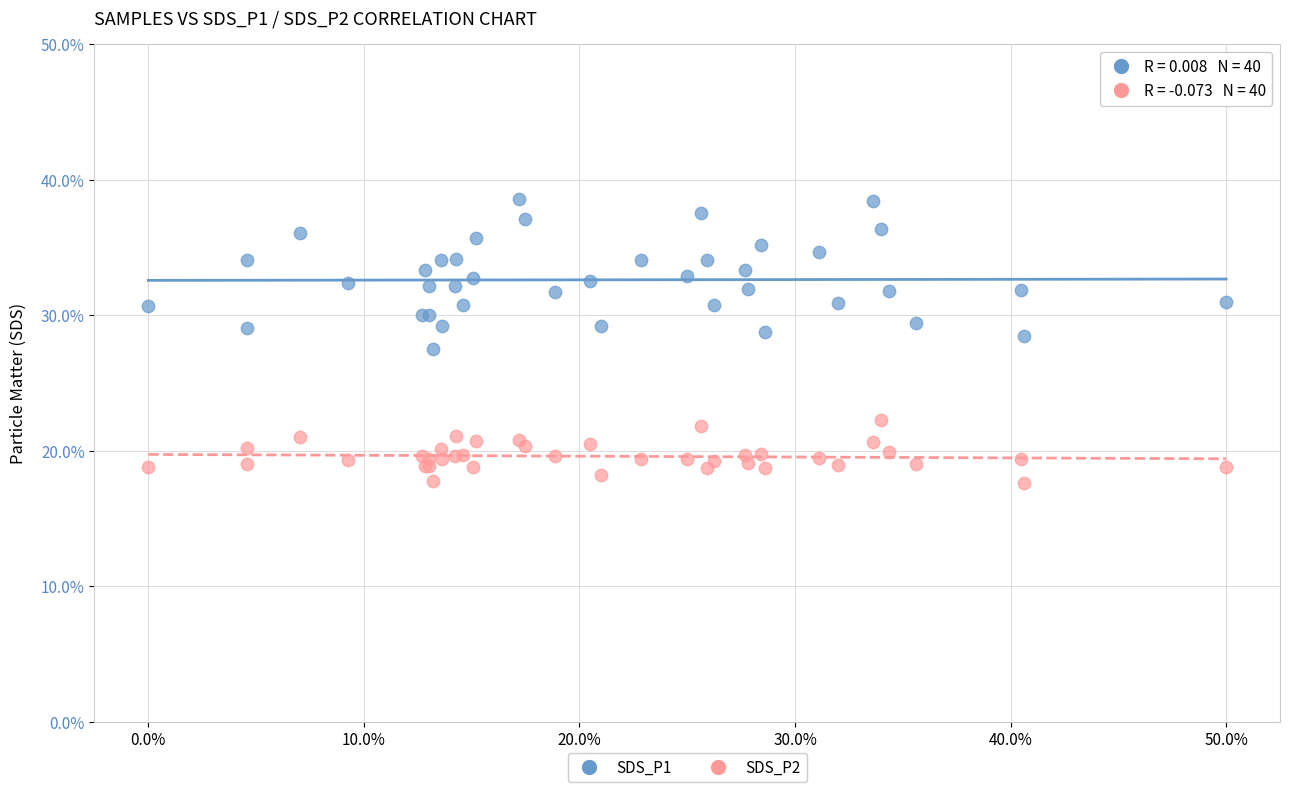

What are all the series names shown in the legend?

SDS_P1, SDS_P2